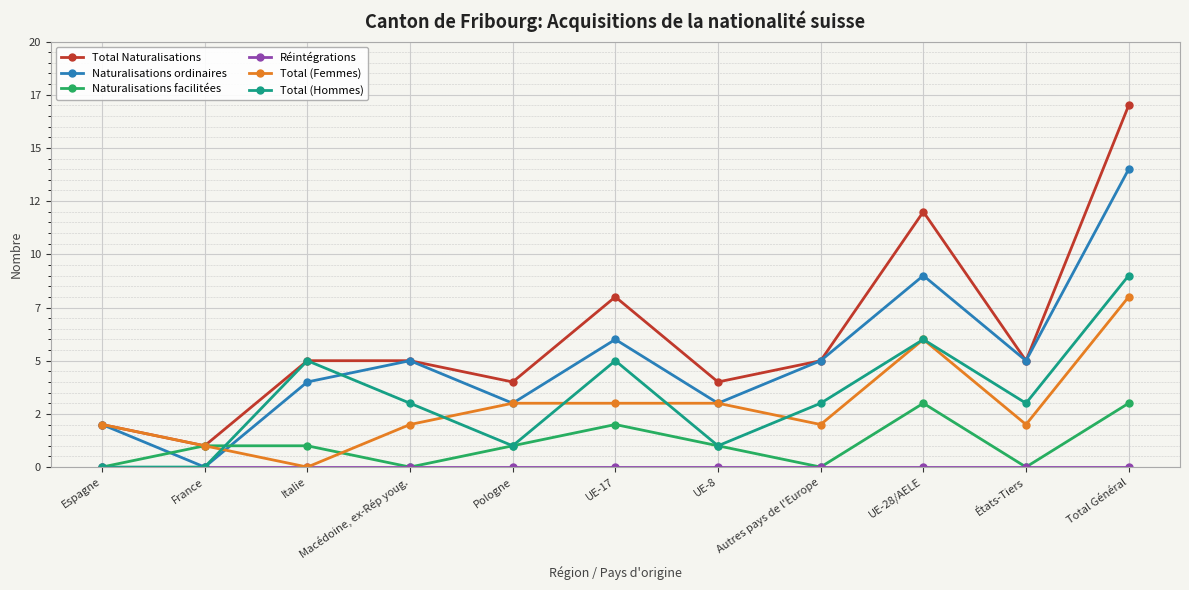

True or false: Réintégrations has a value of 0 at Italie.

True